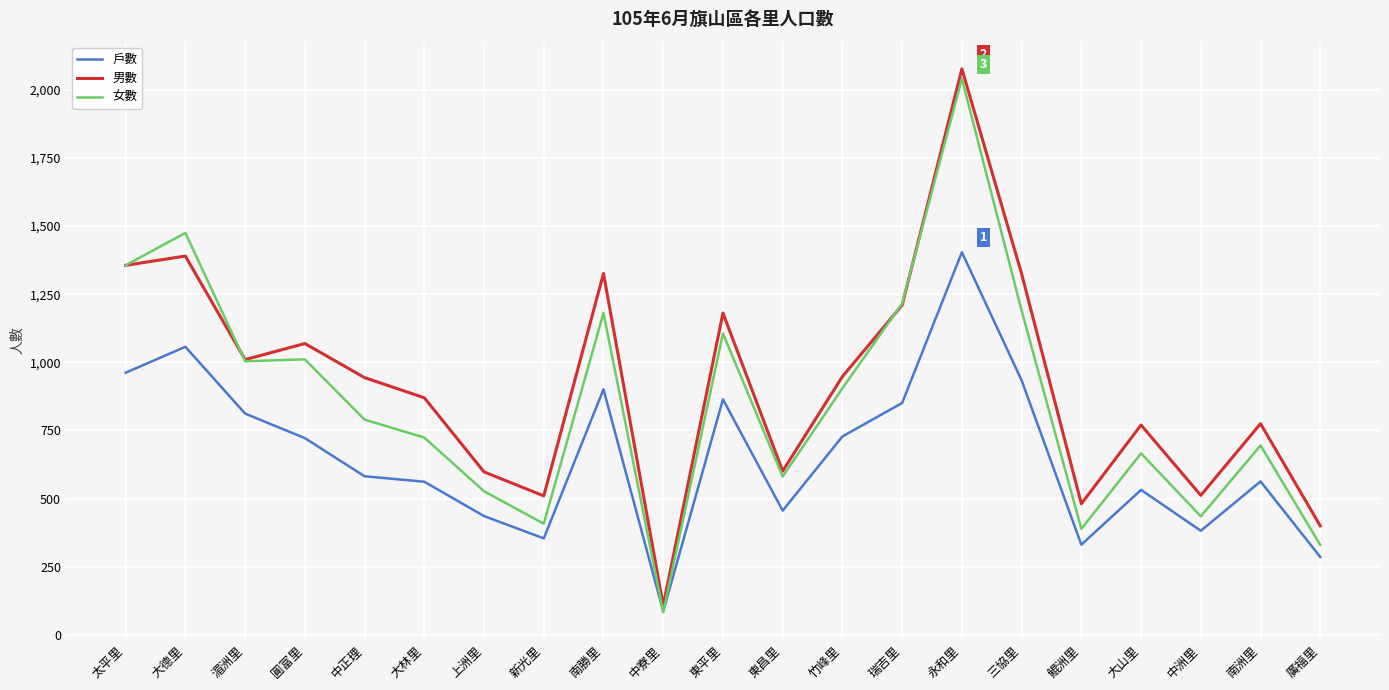

At 三協里, list the series in order from smallest to largest.

戶數, 女數, 男數